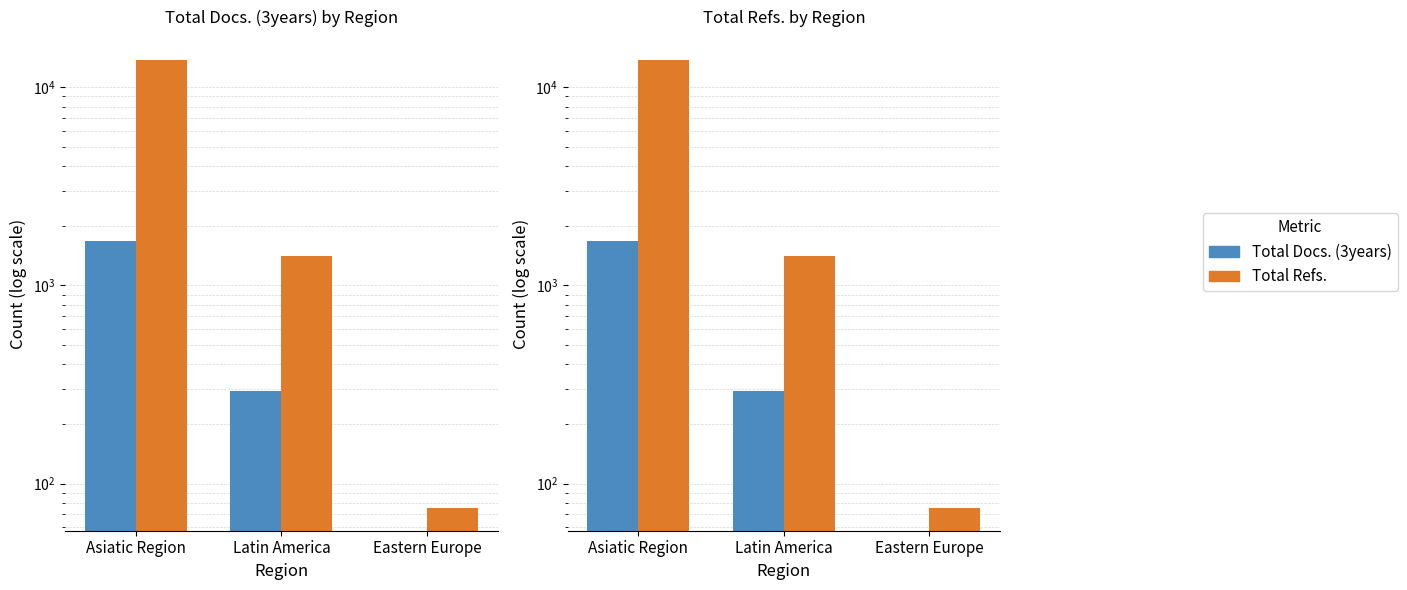

What is the difference between the Total Docs. (3years) values at Asiatic Region and Eastern Europe?

1668